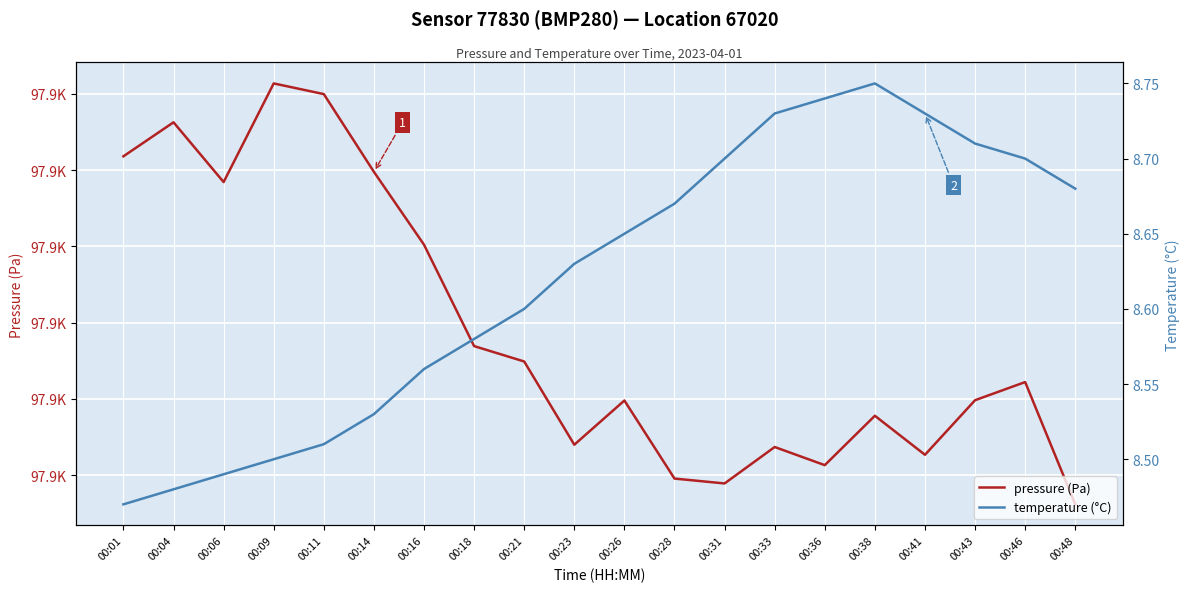

True or false: temperature (°C) and pressure (Pa) cross at least once.

False